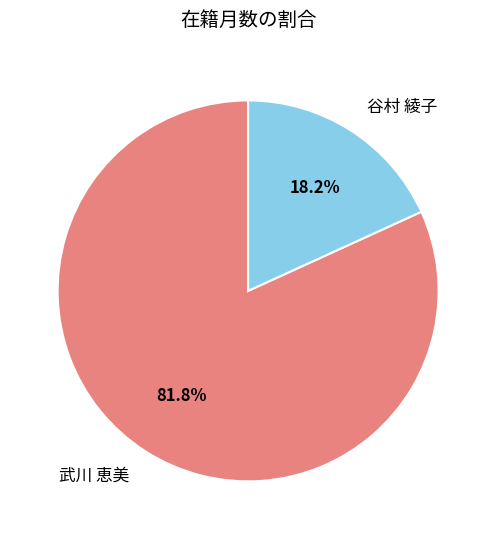

Approximately how many times larger is the value at 武川 恵美 compared to 谷村 綾子?

4.5